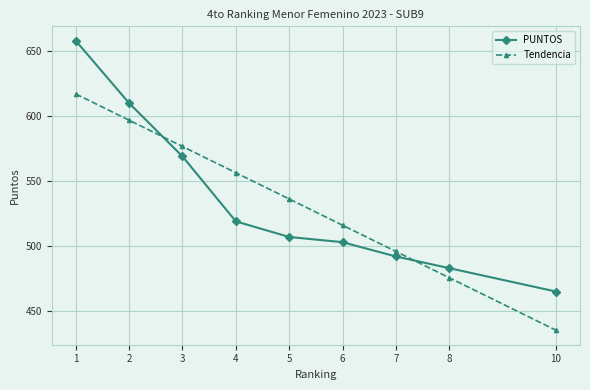

How many series are shown in this chart?

2